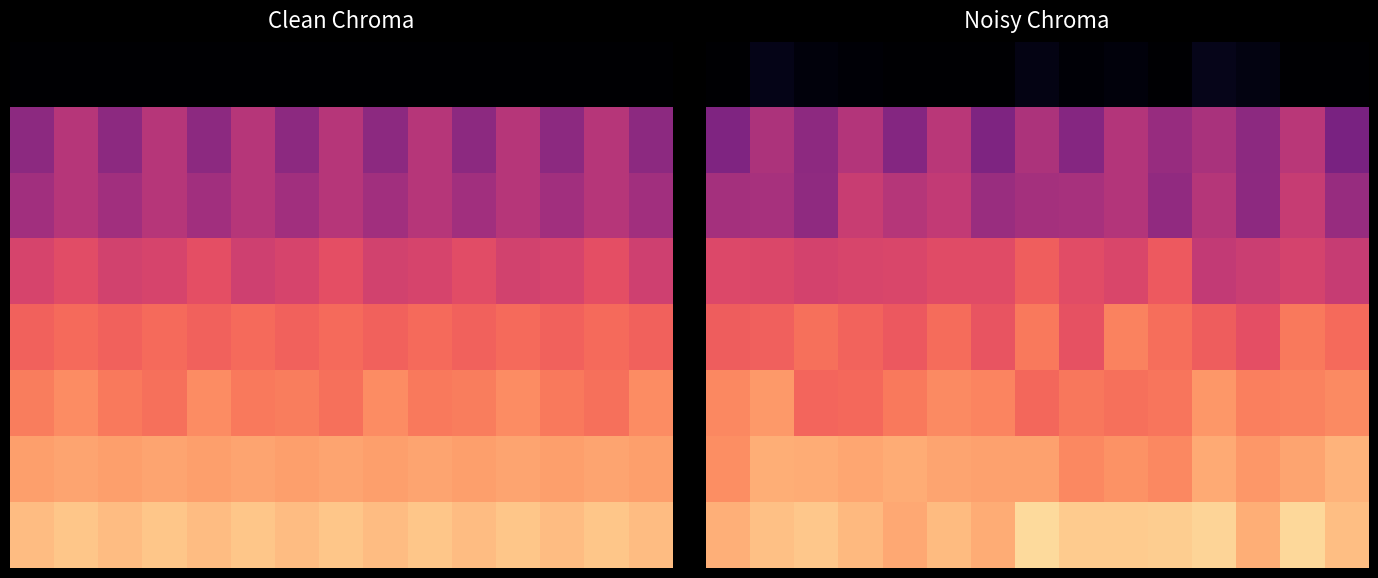

What is the spread (max minus min) of values at 10?

9.0